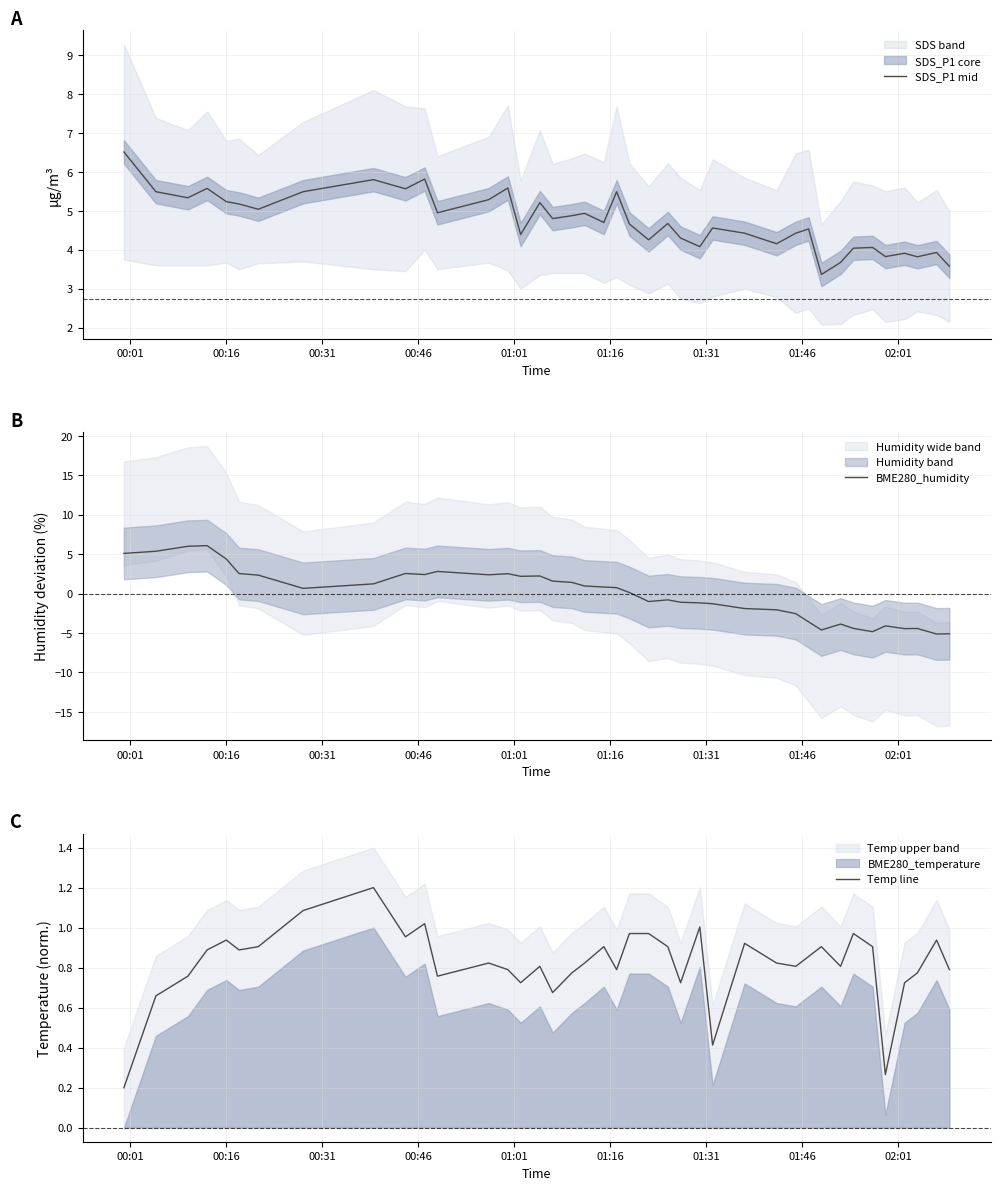

What is the lowest value of the BME280_humidity series?

-5.1